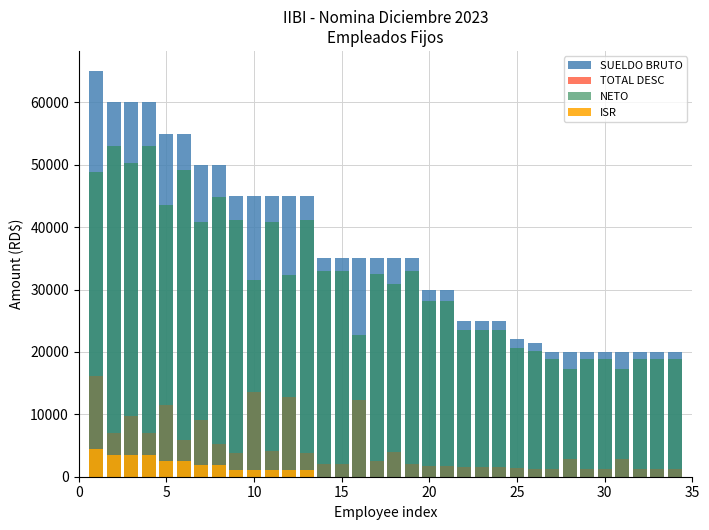

Rank the series at 26 from highest to lowest value.

SUELDO BRUTO, NETO, TOTAL DESC, ISR